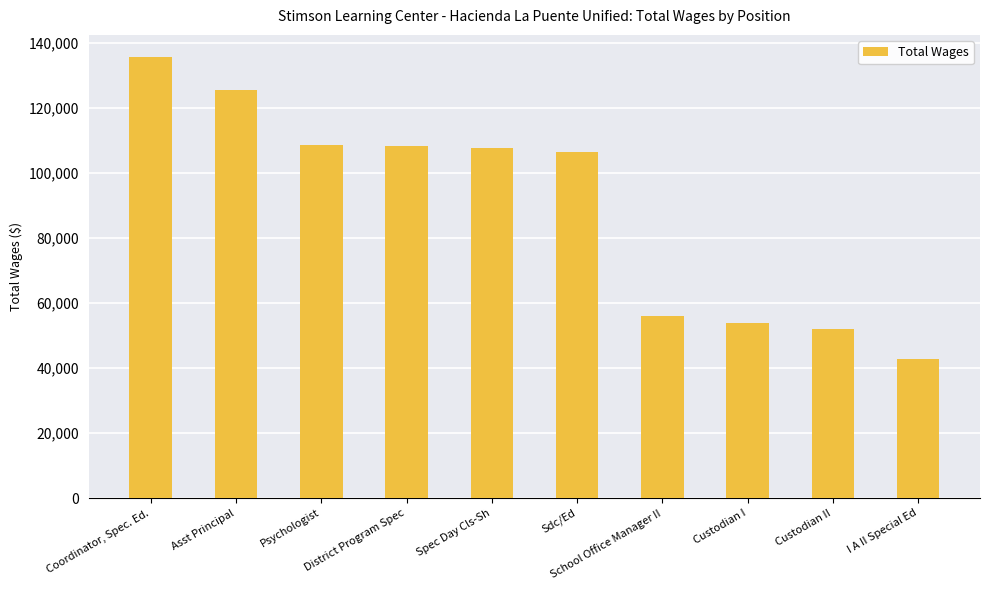

Rank the categories by value from highest to lowest.

Coordinator, Spec. Ed., Asst Principal, Psychologist, District Program Spec, Spec Day Cls-Sh, Sdc/Ed, School Office Manager II, Custodian I, Custodian II, I A II Special Ed